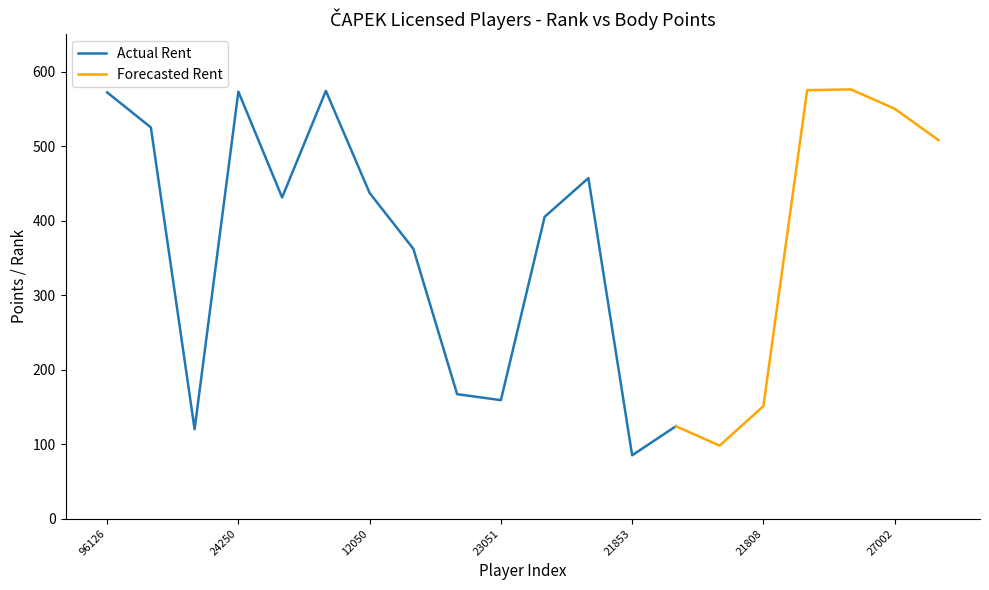

What is the label of the 8th point from the right?

21853